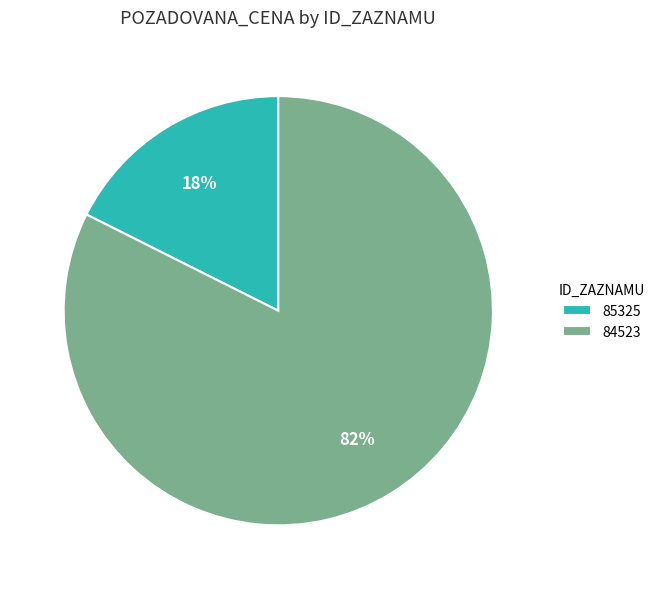

Which category has the biggest portion of the pie?

84523